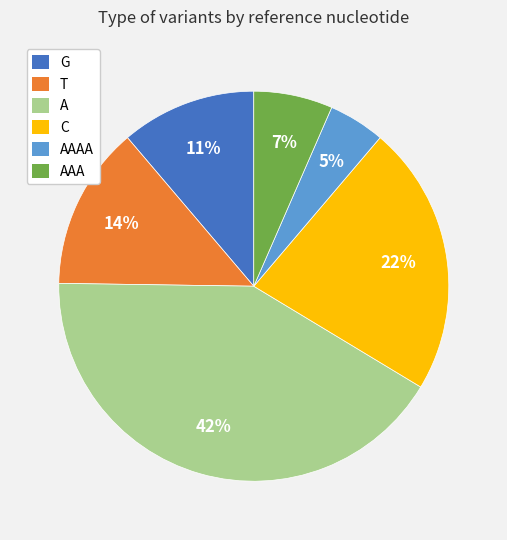

To the nearest percent, what is the difference between the largest and smallest slice percentages?

37%